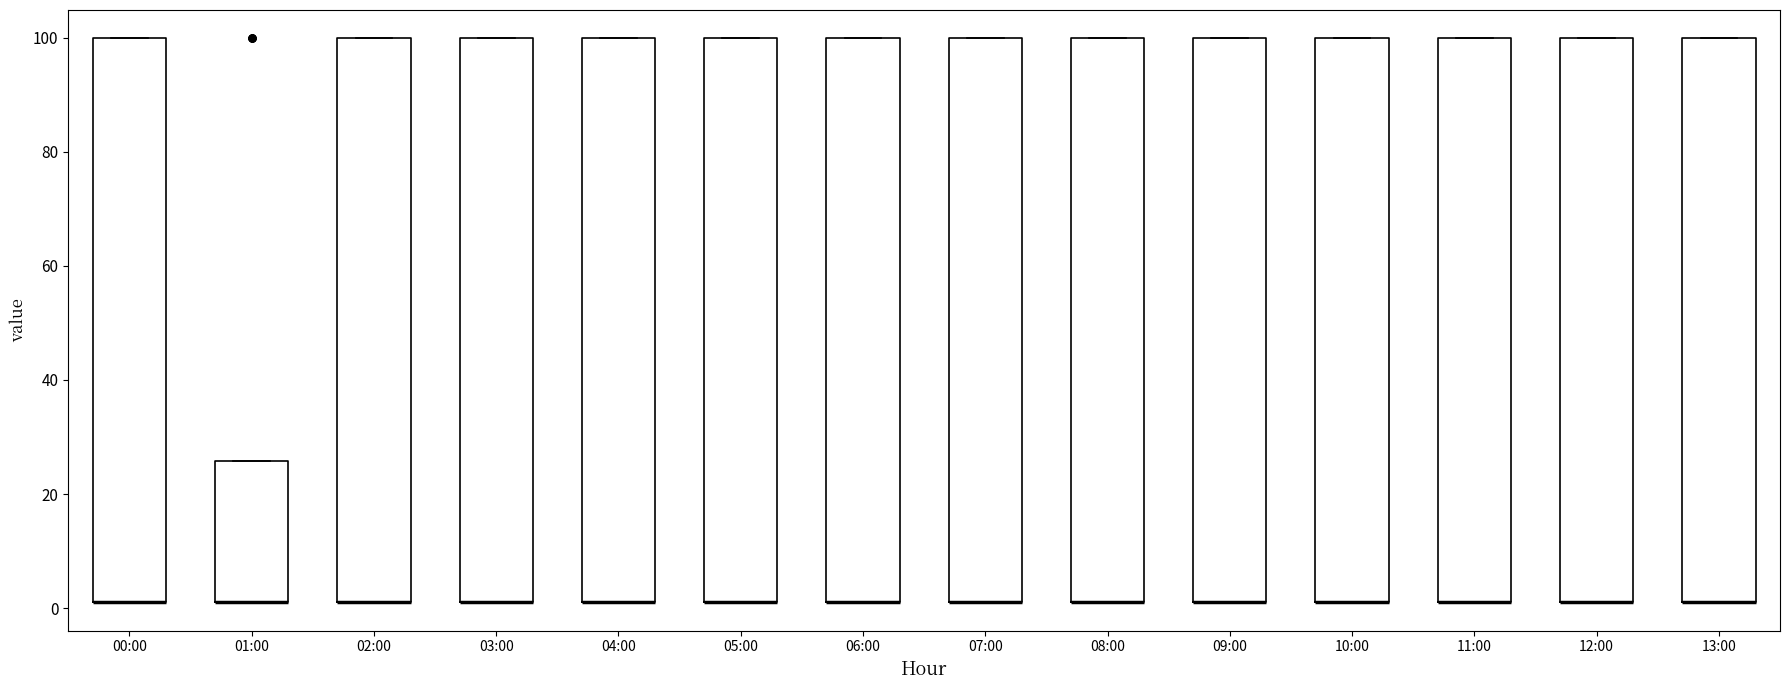

Reading left to right, read every box against the y-axis: the position of its median line, the range the box covers, and the ends of its whiskers. The values are not printed on the chart, so give them approximately, as read against the axis.

00:00: median 2 (drawn on the box's lower edge), box 2 to 100, whiskers 2 to 100
01:00: median 2 (drawn on the box's lower edge), box 2 to 26, whiskers 2 to 26
02:00: median 2 (drawn on the box's lower edge), box 2 to 100, whiskers 2 to 100
03:00: median 2 (drawn on the box's lower edge), box 2 to 100, whiskers 2 to 100
04:00: median 2 (drawn on the box's lower edge), box 2 to 100, whiskers 2 to 100
05:00: median 2 (drawn on the box's lower edge), box 2 to 100, whiskers 2 to 100
06:00: median 2 (drawn on the box's lower edge), box 2 to 100, whiskers 2 to 100
07:00: median 2 (drawn on the box's lower edge), box 2 to 100, whiskers 2 to 100
08:00: median 2 (drawn on the box's lower edge), box 2 to 100, whiskers 2 to 100
09:00: median 2 (drawn on the box's lower edge), box 2 to 100, whiskers 2 to 100
10:00: median 2 (drawn on the box's lower edge), box 2 to 100, whiskers 2 to 100
11:00: median 2 (drawn on the box's lower edge), box 2 to 100, whiskers 2 to 100
12:00: median 2 (drawn on the box's lower edge), box 2 to 100, whiskers 2 to 100
13:00: median 2 (drawn on the box's lower edge), box 2 to 100, whiskers 2 to 100